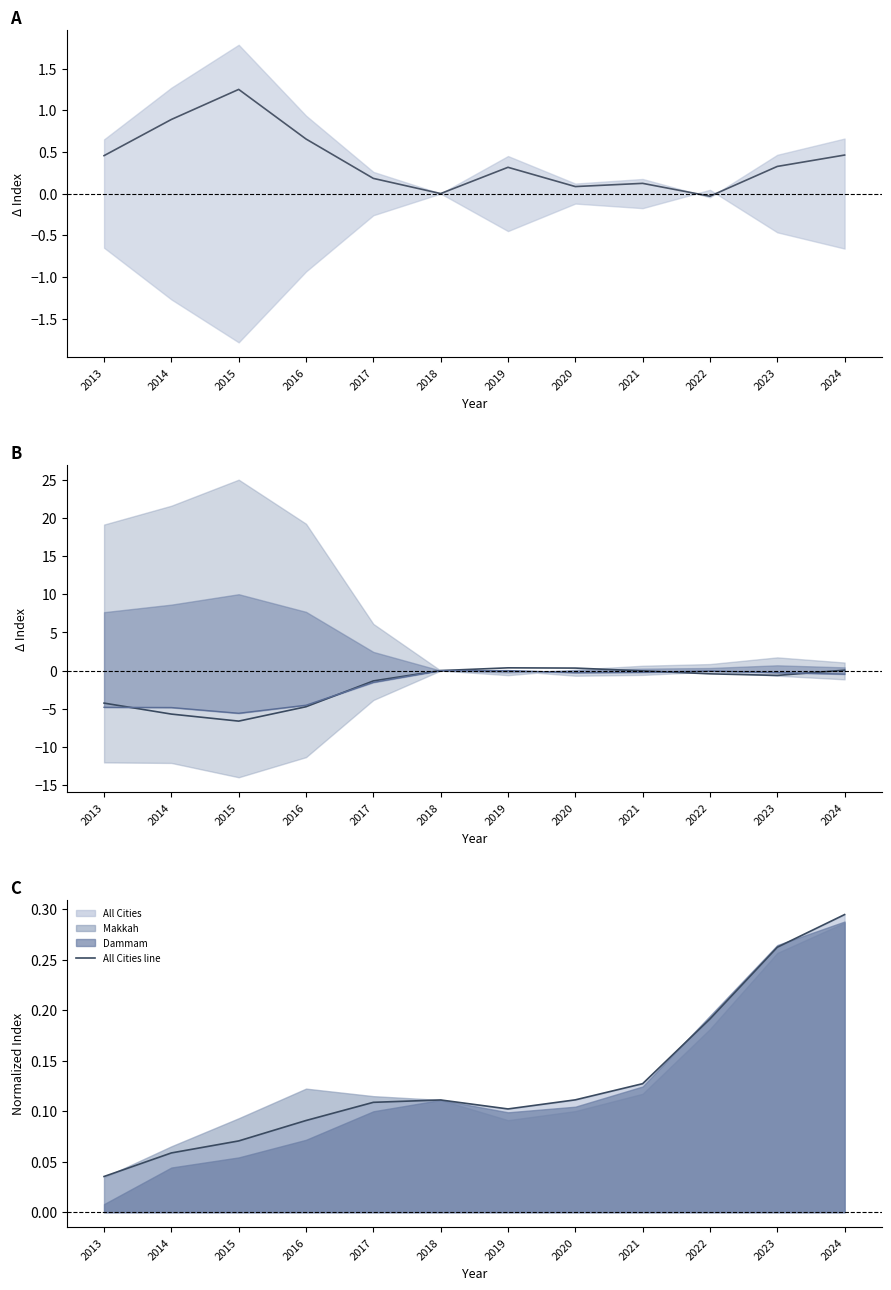

True or false: All Cities relative has a value of 0.5 at 2019.

False